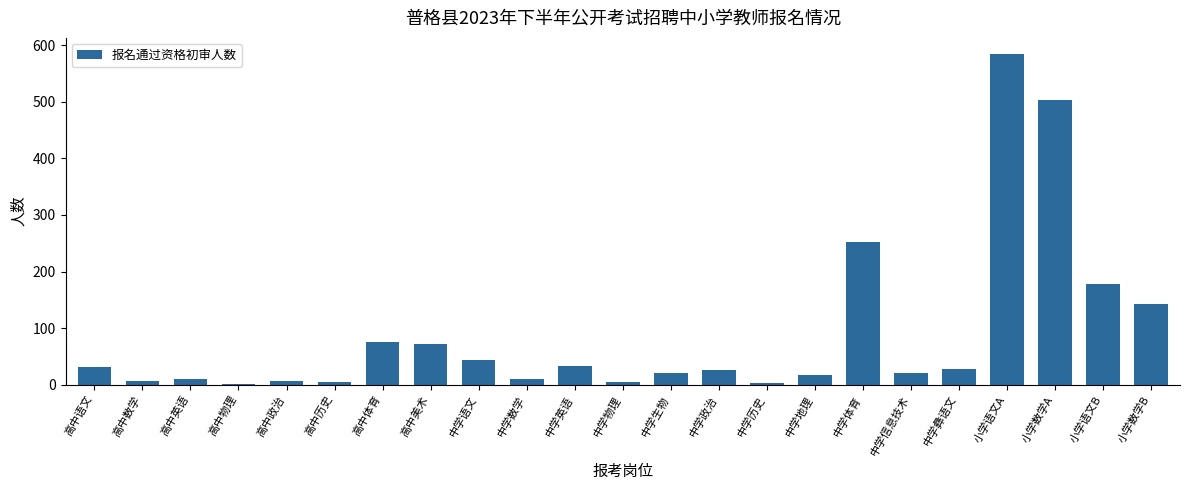

How many categories are shown in the chart?

23